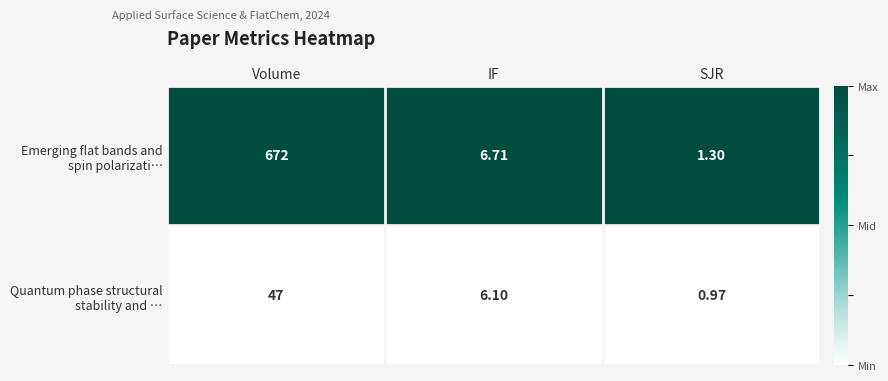

Which category has the highest value across all series?

Volume